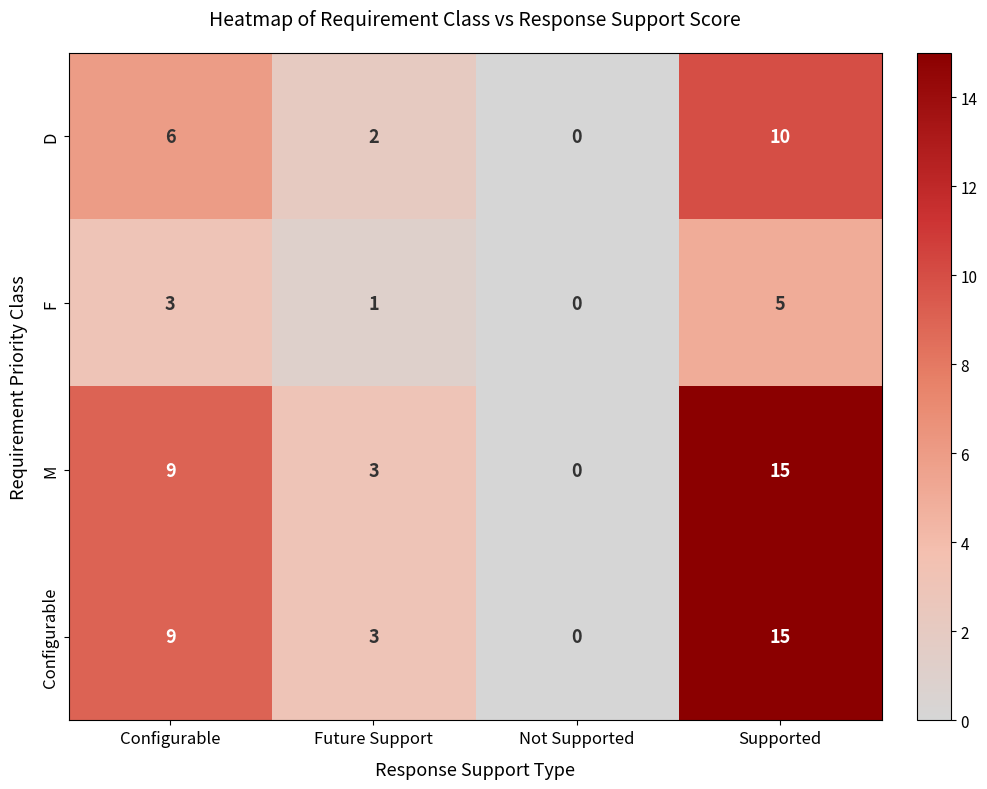

What is the spread (max minus min) of values at Supported?

10